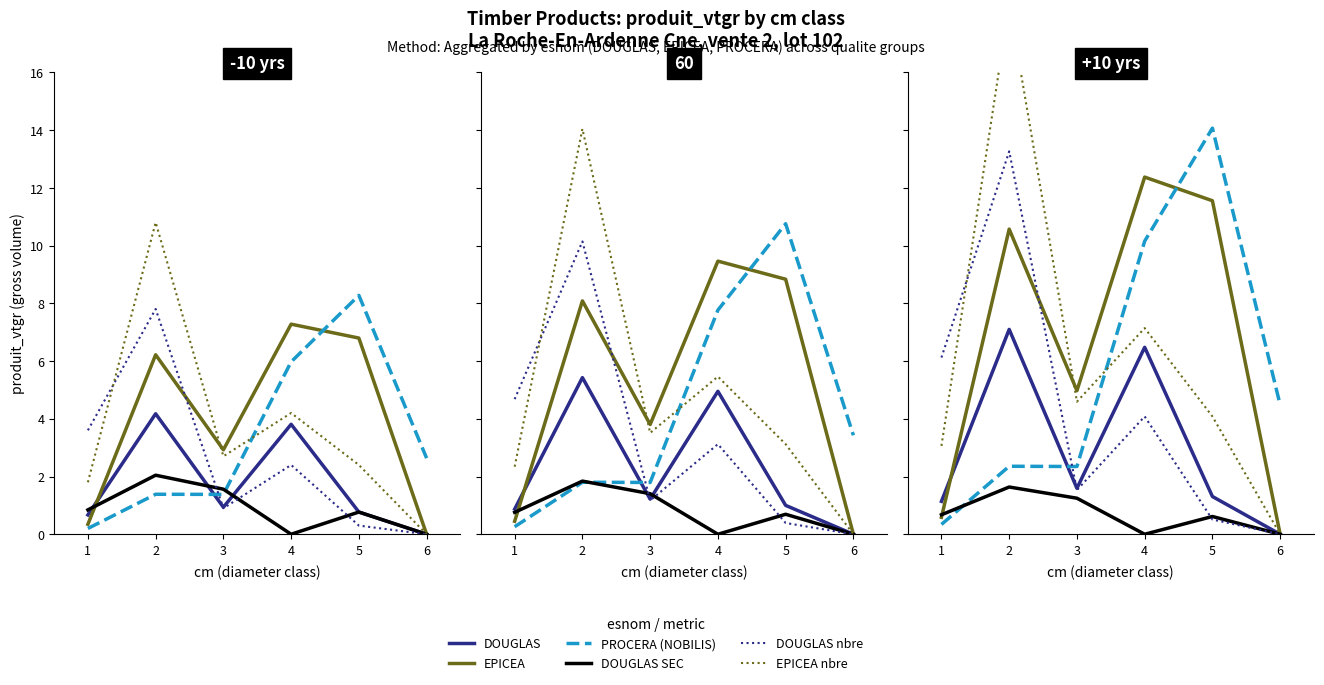

What is the sum of the DOUGLAS nbre values at 6 and 1?

3.6